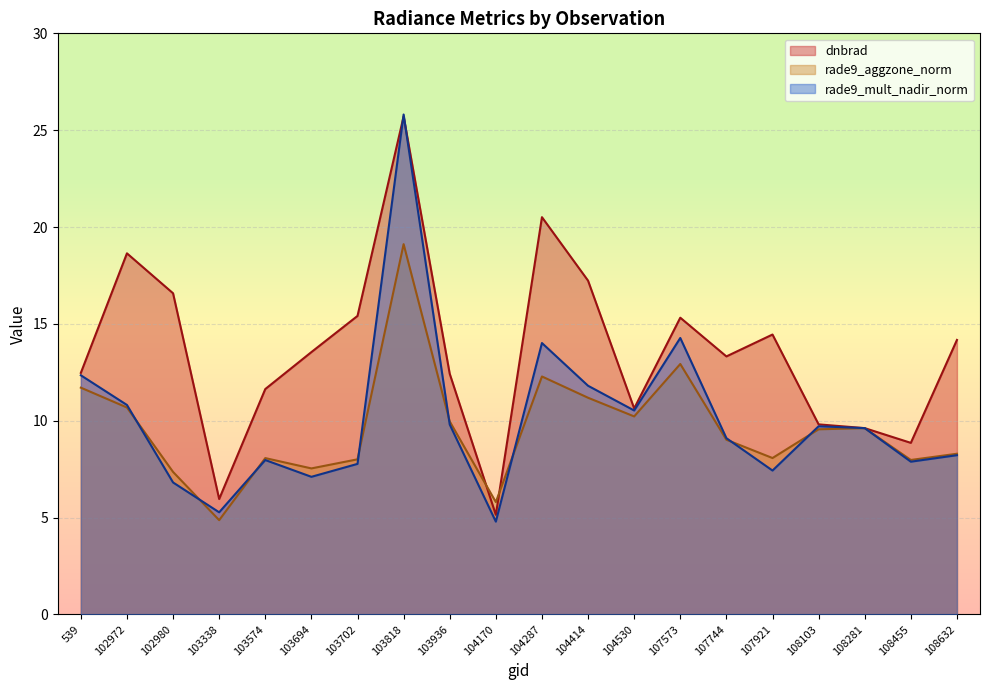

Between 103818 and 107744, which is larger?

103818